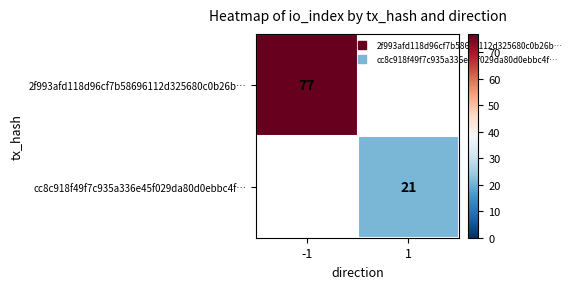

At which category does the chart reach its minimum across all series?

1